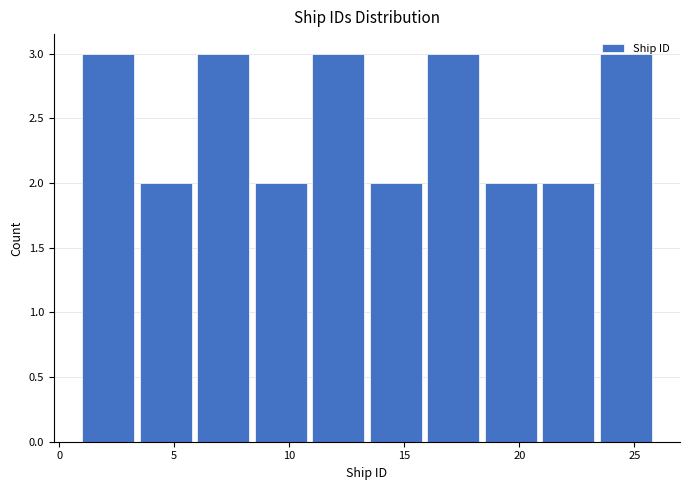

What is the height of the bar covering 6.0 to 8.5 on the x-axis? The values are not printed on the chart, so give them approximately, as read against the axis.

3